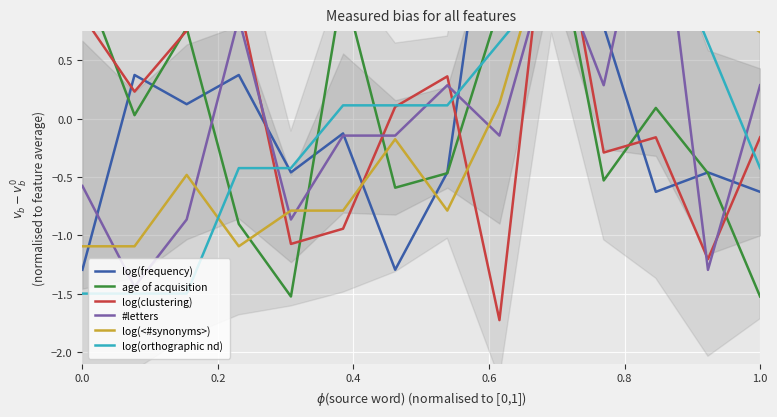

What is the smallest value displayed?

-1.7